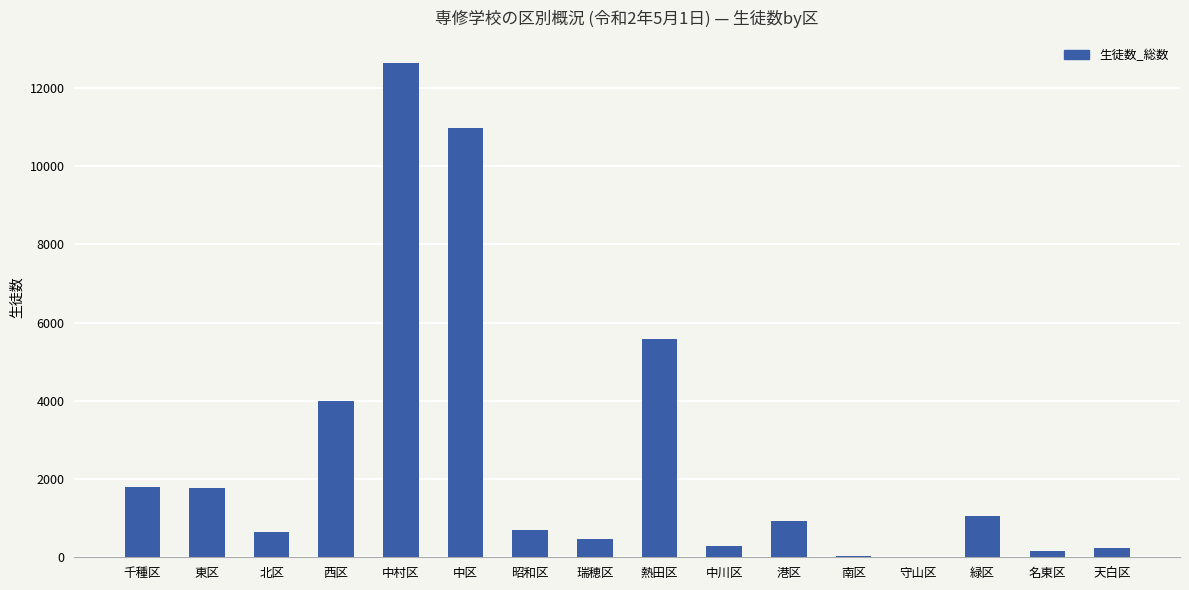

True or false: the data shows 16483 at 中区.

False